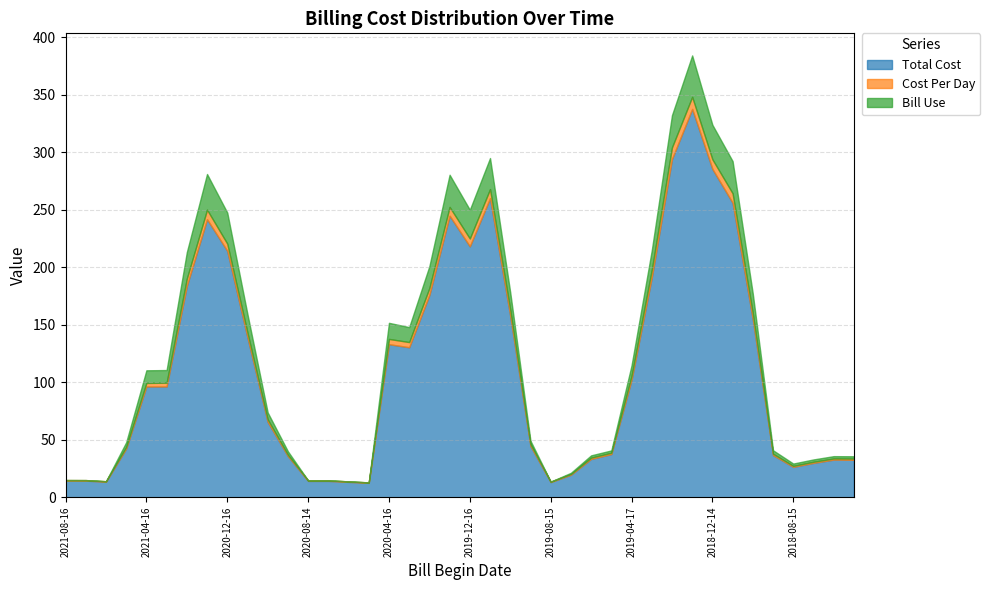

Between 2021-08-16 and 2020-08-14, which is larger?

2021-08-16